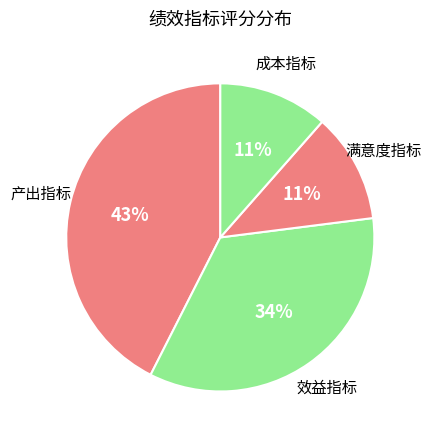

Which category has the smallest portion of the pie?

满意度指标